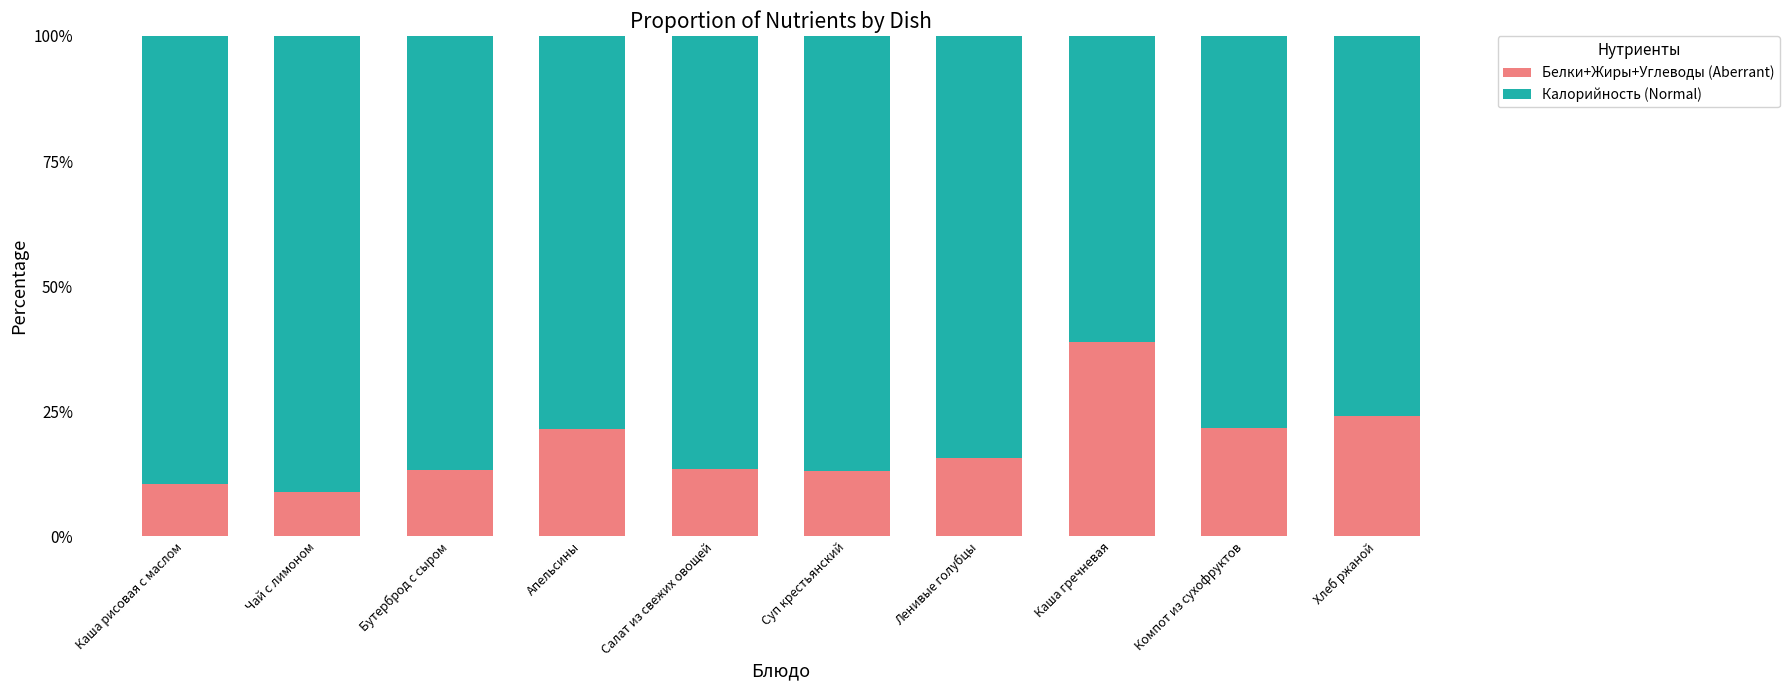

The Белки+Жиры+Углеводы (Aberrant) series shows 38.8 at Каша гречневая. True or false?

True